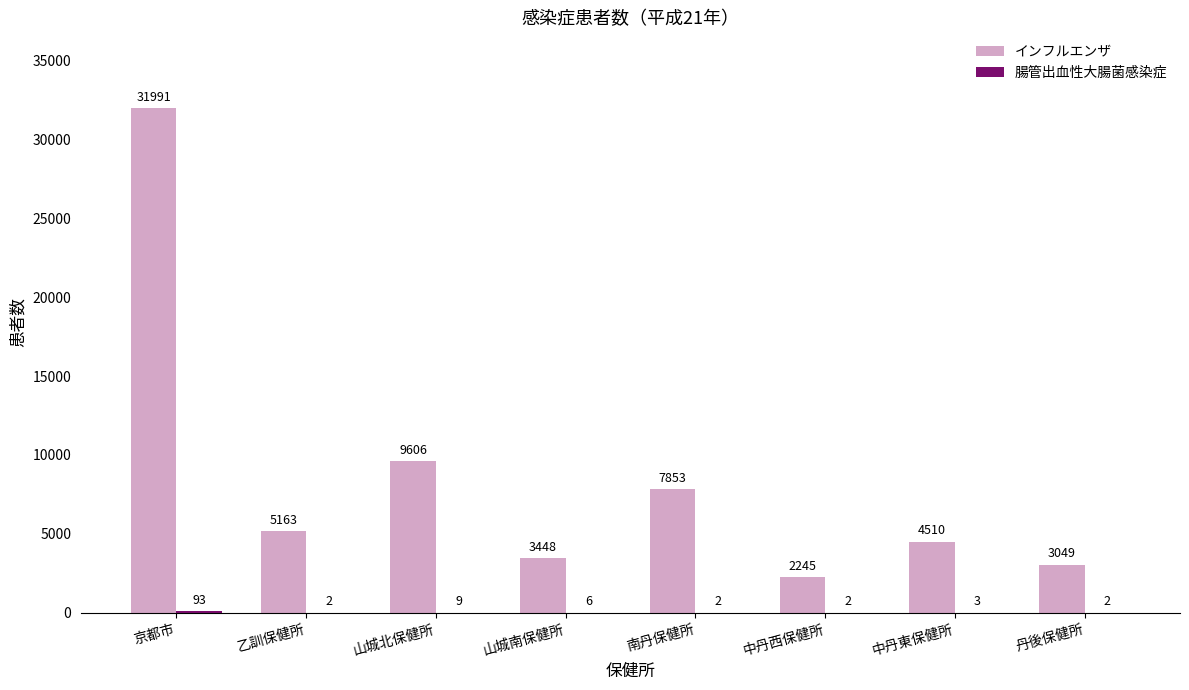

Are the bars horizontal?

No